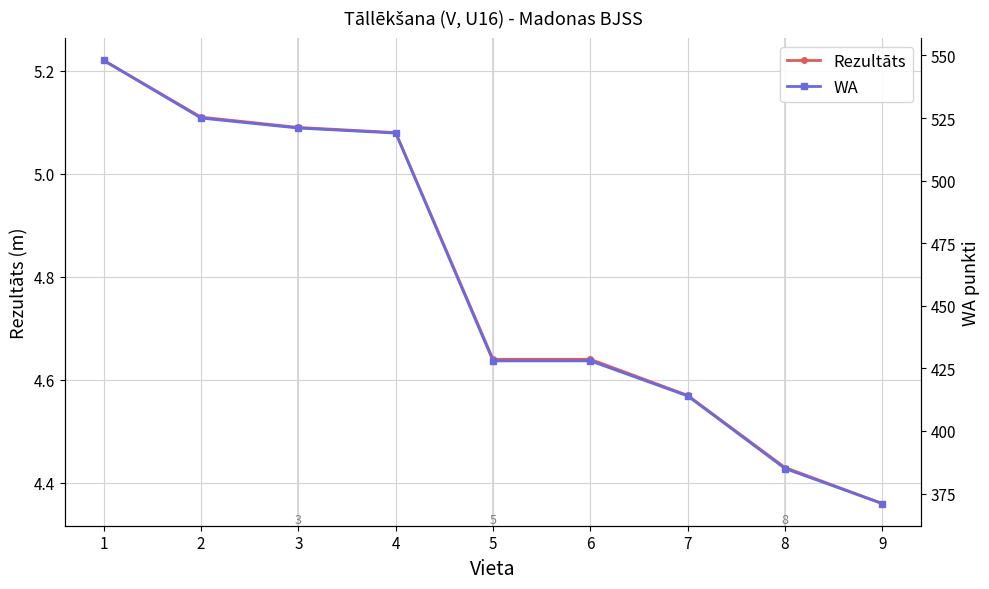

At which label does WA reach its peak?

1